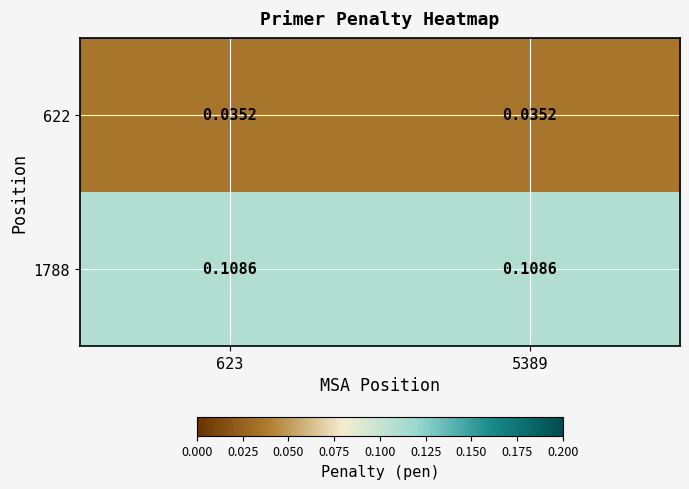

Is the value of 1788 at 5389 greater than the value of 622 at 623?

Yes